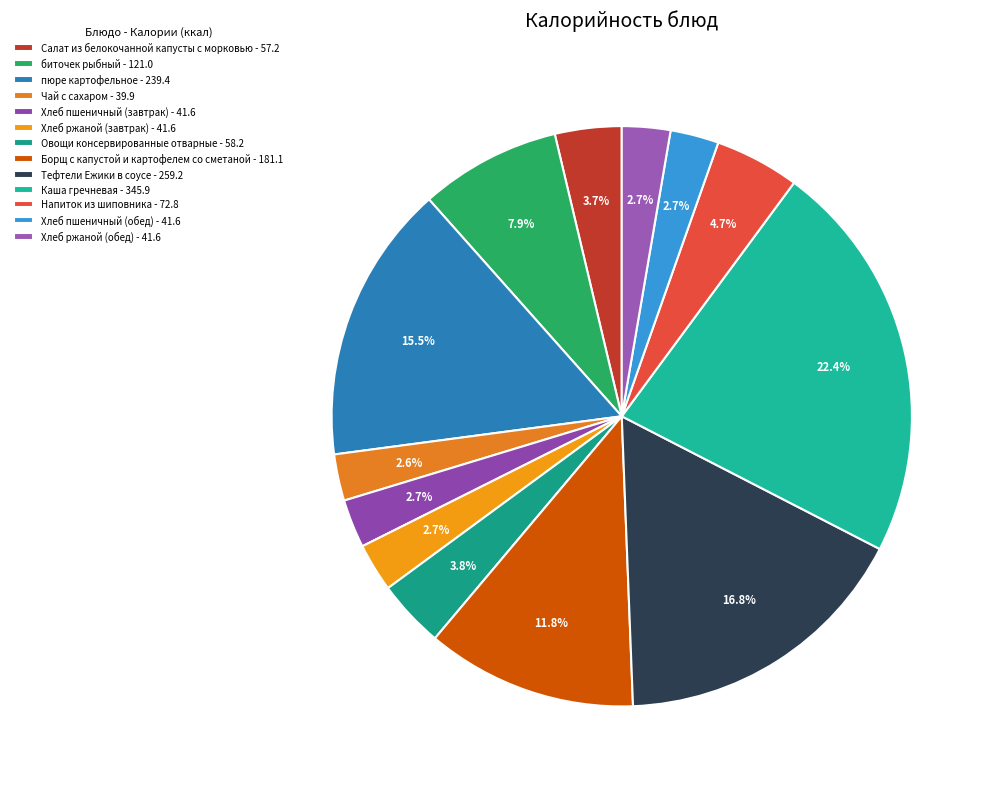

What percentage do Хлеб ржаной (завтрак) and Салат из белокочанной капусты с морковью together represent?

6.4%